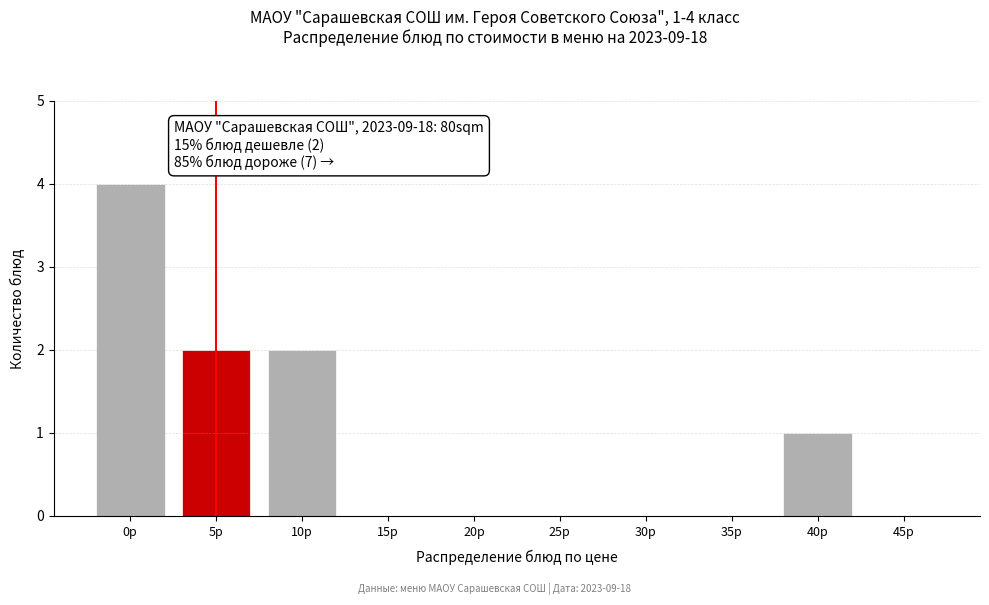

Reading right to left, list all the values displayed in this chart.

45р=0	40р=1	35р=0	30р=0	25р=0	20р=0	15р=0	10р=2	5р=2	0р=4